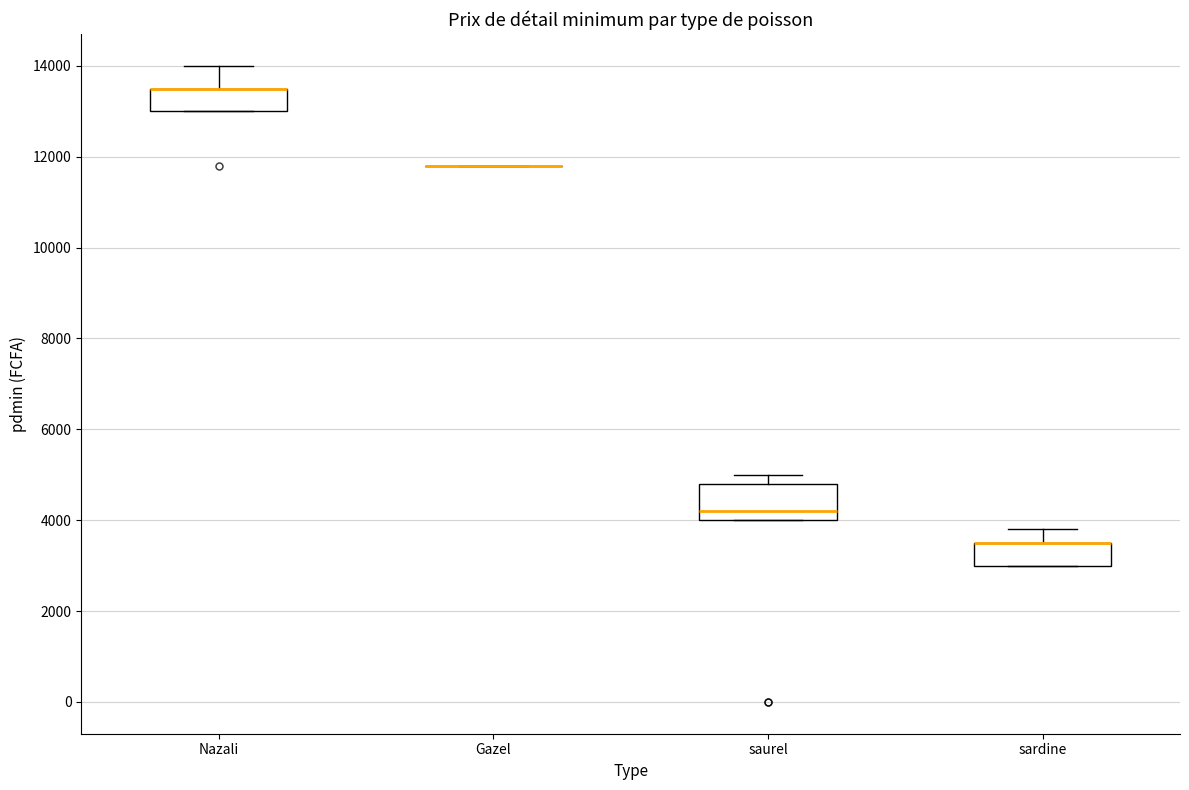

Reading left to right, read every box against the y-axis: the position of its median line, the range the box covers, and the ends of its whiskers. The values are not printed on the chart, so give them approximately, as read against the axis.

Nazali: median 13600 (drawn on the box's upper edge), box 13000 to 13600, whiskers 13000 to 14000
Gazel: box collapsed to a line at 11800, whiskers 11800 to 11800
saurel: median 4200, box 4000 to 4800, whiskers 4000 to 5000
sardine: median 3600 (drawn on the box's upper edge), box 3000 to 3600, whiskers 3000 to 3800